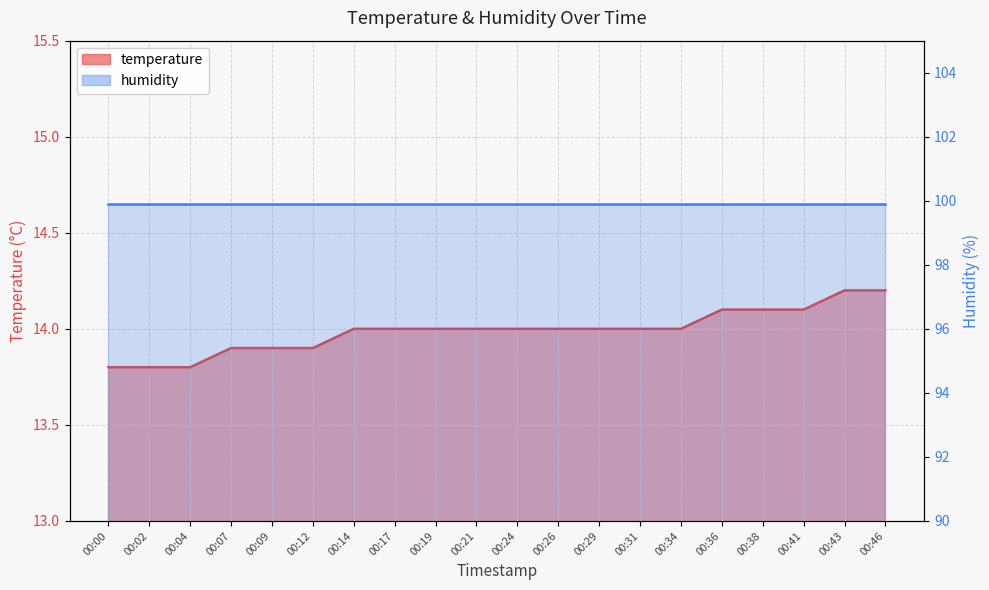

Where is the data nearest to the value 14?

00:14